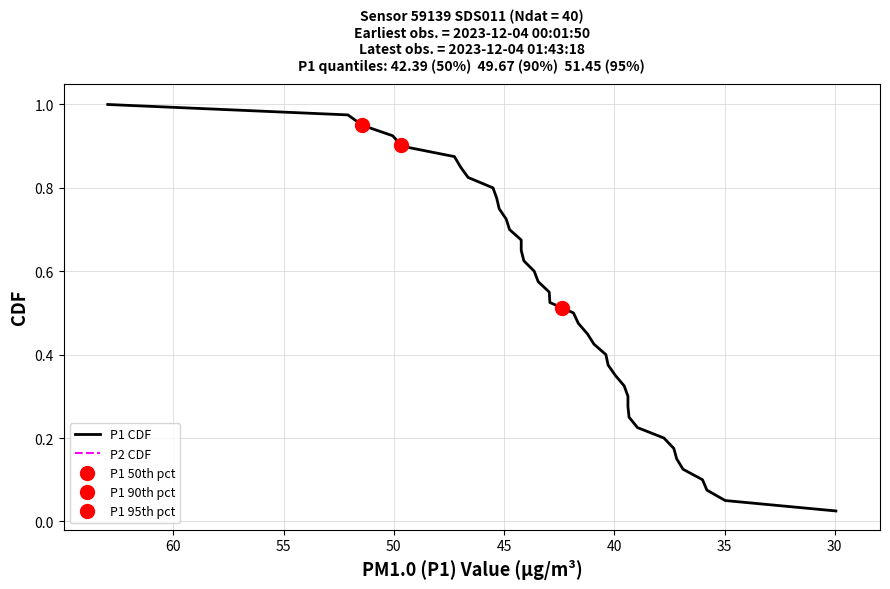

What is the greatest value displayed?

1.0